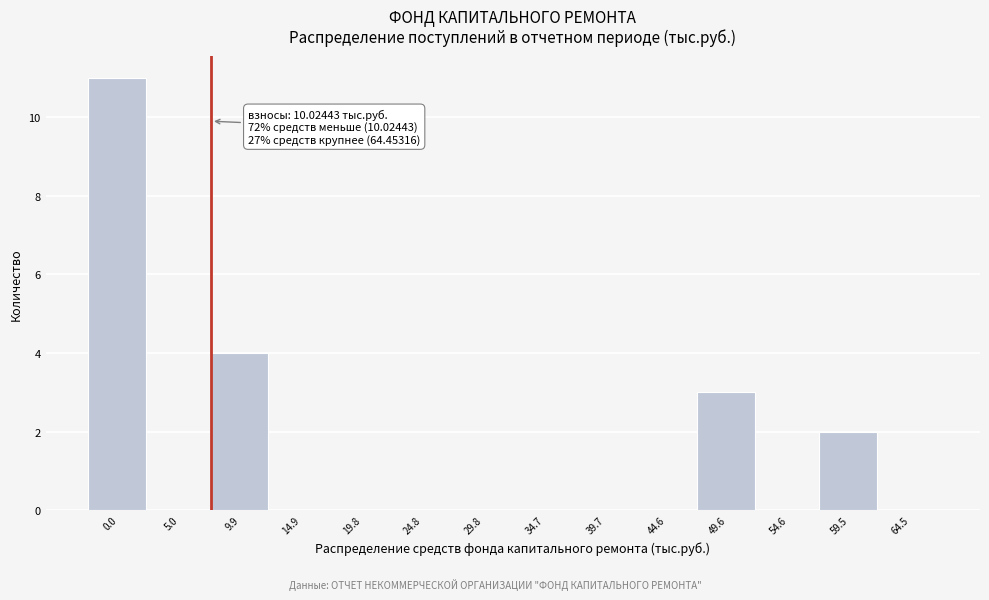

Reading left to right, transcribe all the data shown in this chart.

0.0=11	5.0=0	9.9=4	14.9=0	19.8=0	24.8=0	29.8=0	34.7=0	39.7=0	44.6=0	49.6=3	54.6=0	59.5=2	64.5=0